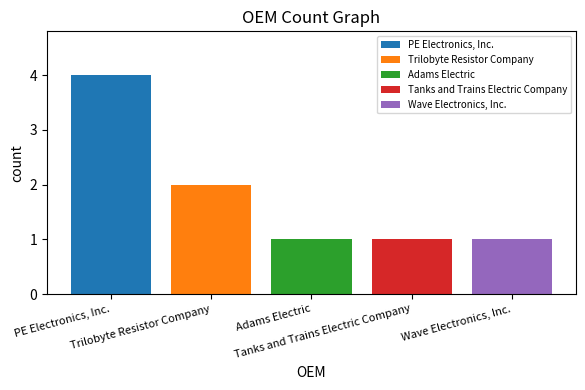

What is the ratio of the value at Wave Electronics, Inc. to the value at Tanks and Trains Electric Company?

1.0